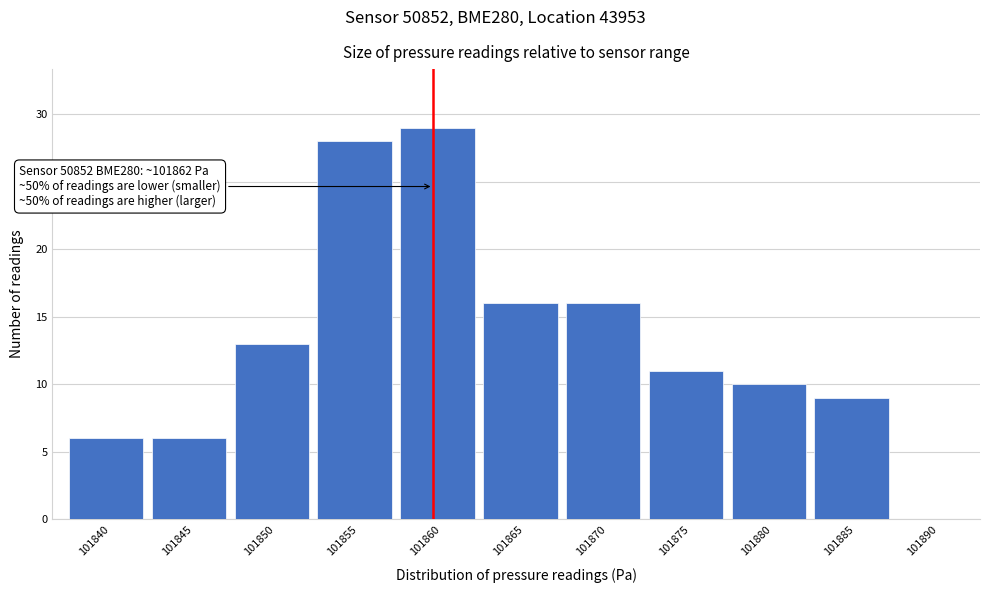

Reading left to right, what are all the values shown in this chart?

101840=6	101845=6	101850=13	101855=28	101860=29	101865=16	101870=16	101875=11	101880=10	101885=9	101890=0